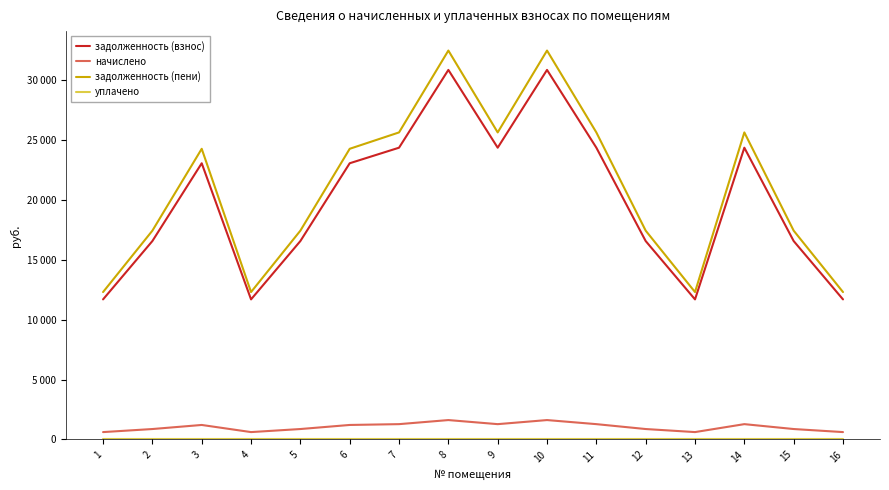

Does the chart display data point markers on the line(s)?

No